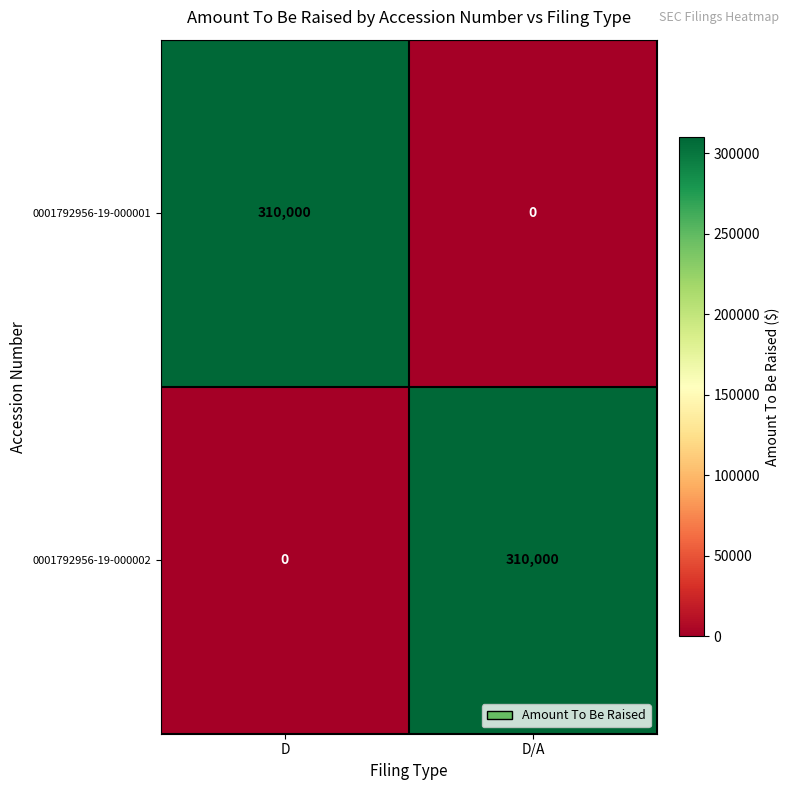

Rank the series at D from lowest to highest value.

0001792956-19-000002, 0001792956-19-000001